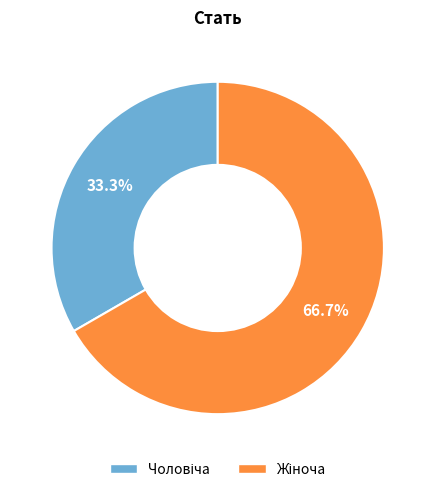

The Чоловіча slice represents 33% of the pie. True or false?

True